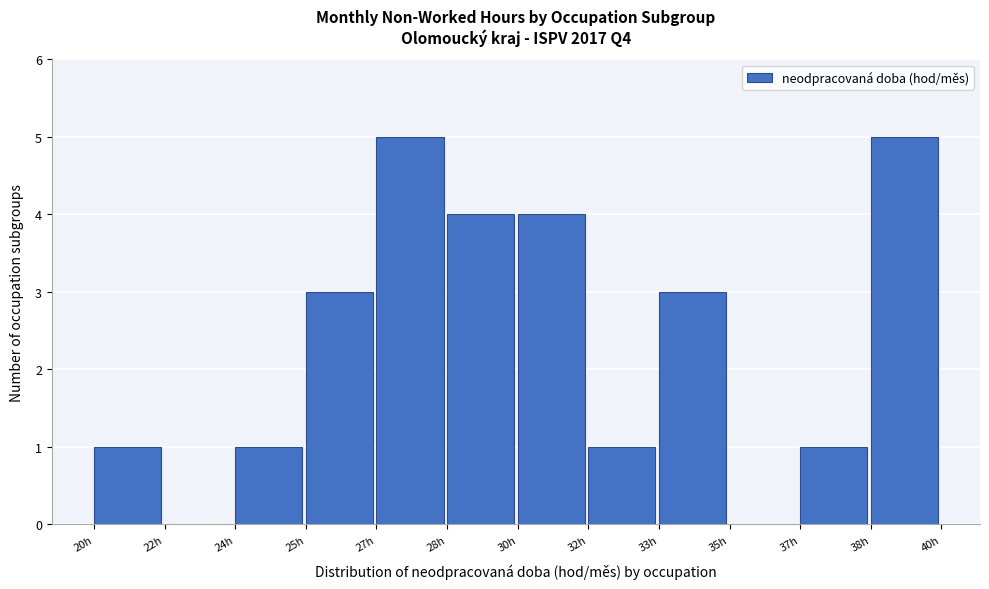

Reading left to right, extract all data points from this chart.

20h=1	22h=0	24h=1	25h=3	27h=5	28h=4	30h=4	32h=1	33h=3	35h=0	37h=1	38h=5